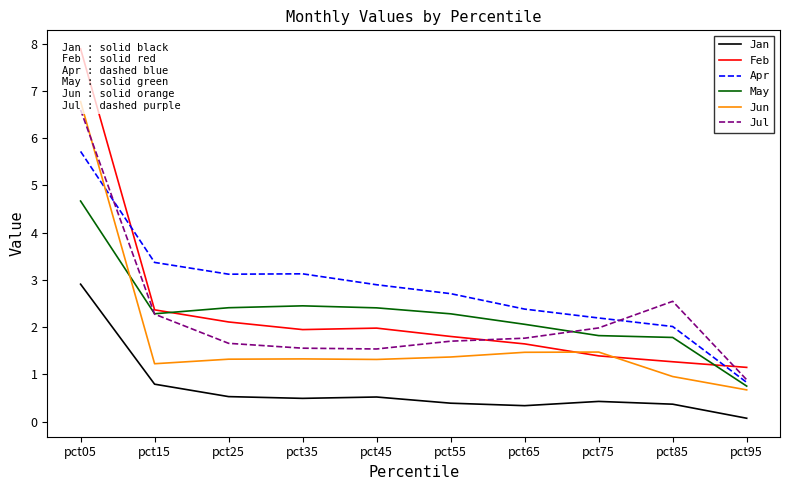

In Apr, how many points are lower than both neighbors (excluding endpoints)?

1